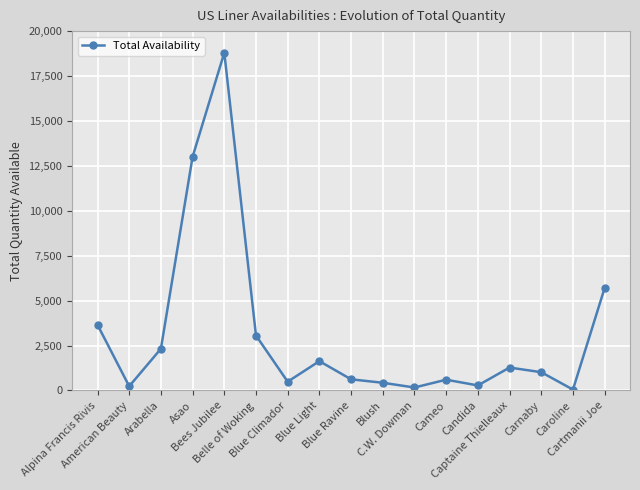

The value at Carnaby is 1016.3. True or false?

True